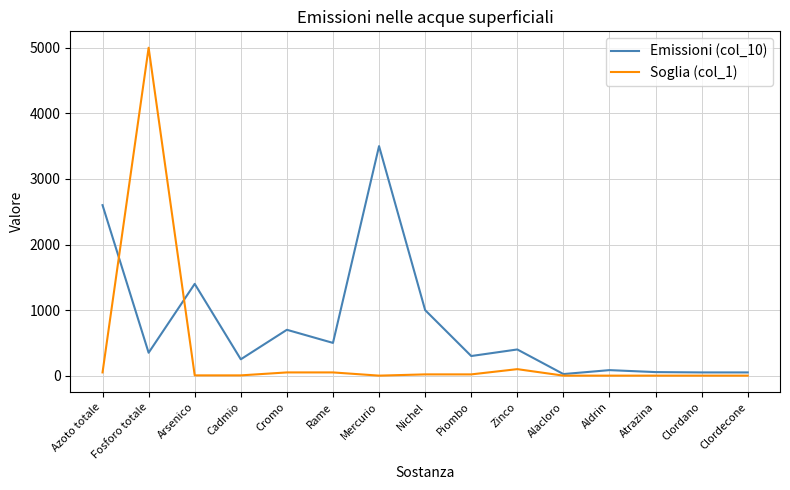

The Emissioni (col_10) series shows 308 at Cromo. True or false?

False